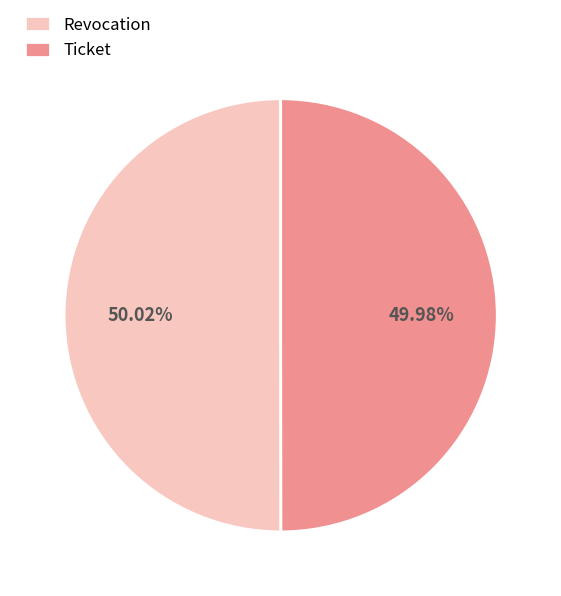

How many slices are in this pie chart?

2